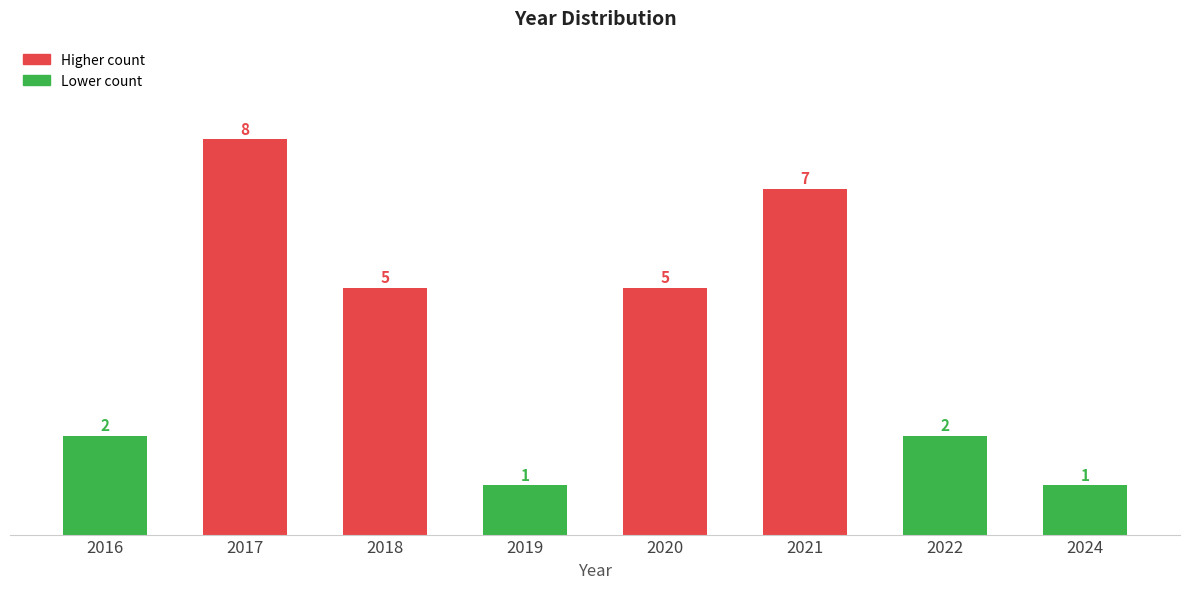

Reading left to right, extract all data points from this chart.

2016=2	2017=8	2018=5	2019=1	2020=5	2021=7	2022=2	2024=1